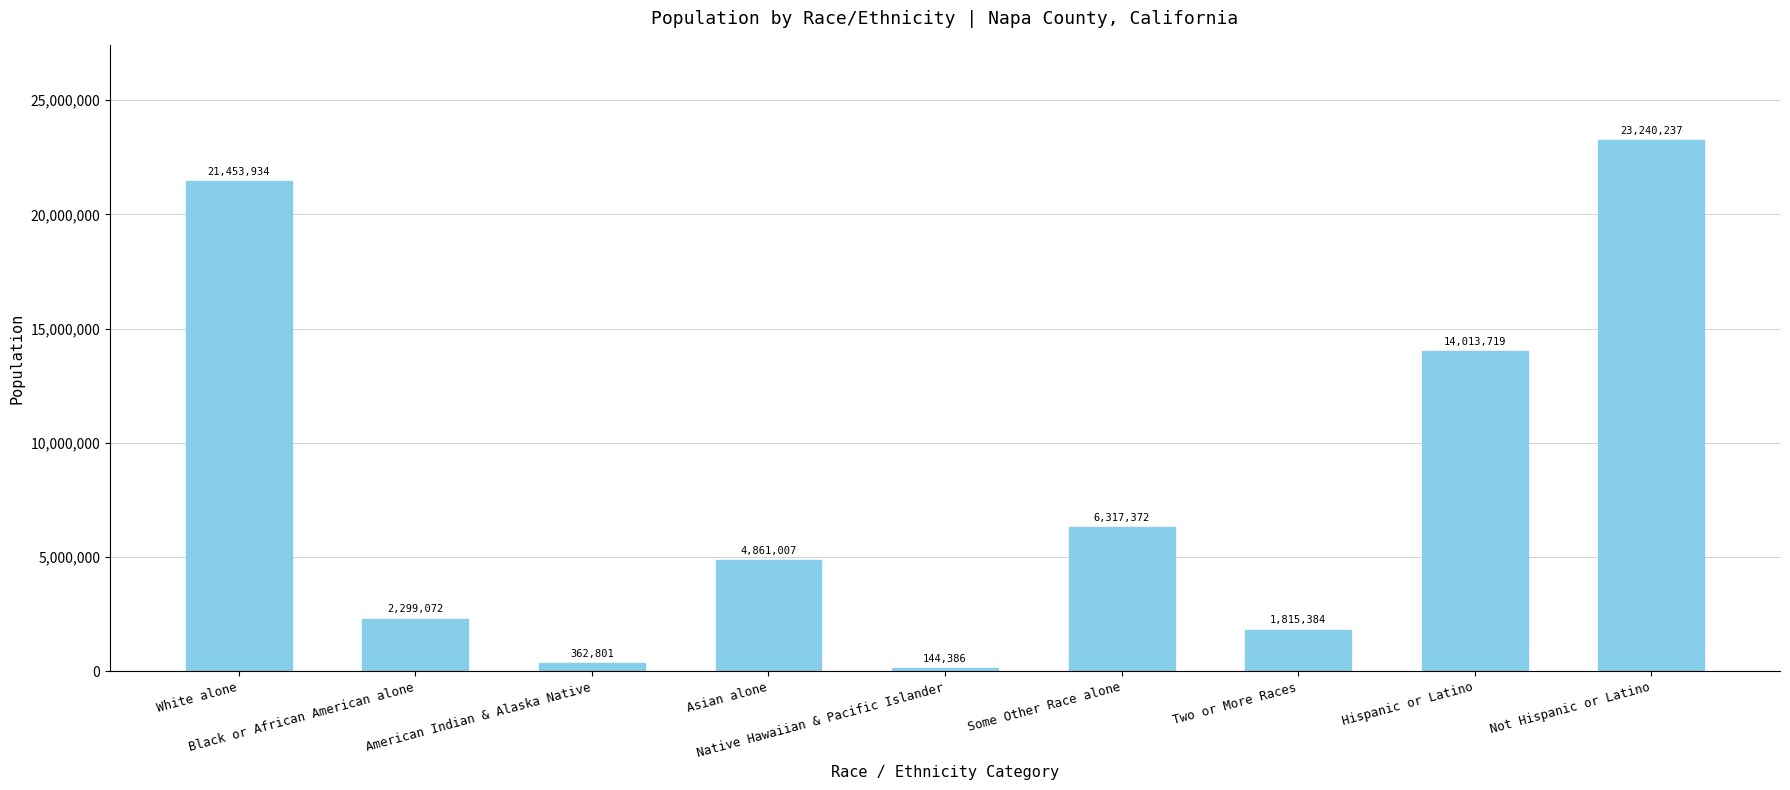

How many data points are less than 4861007?

4